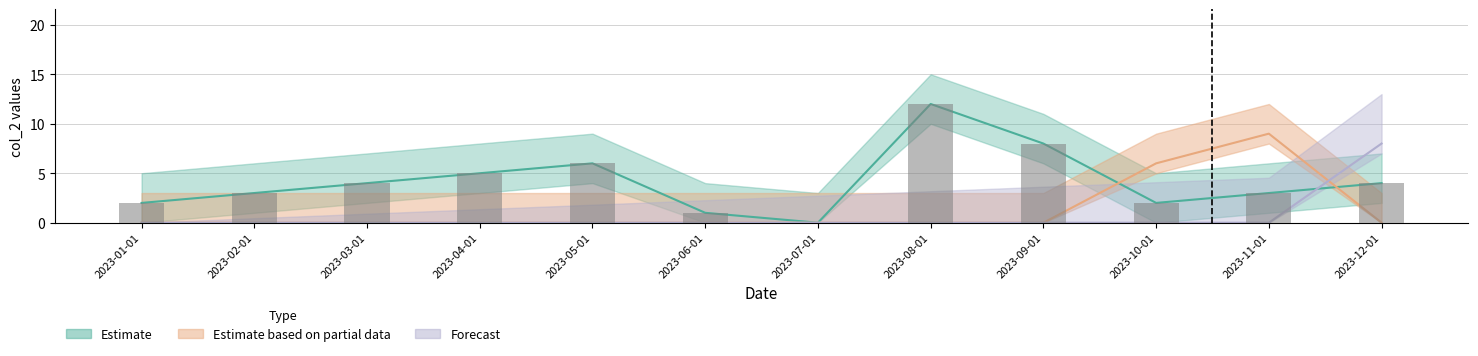

What is the maximum value shown in the chart?

12